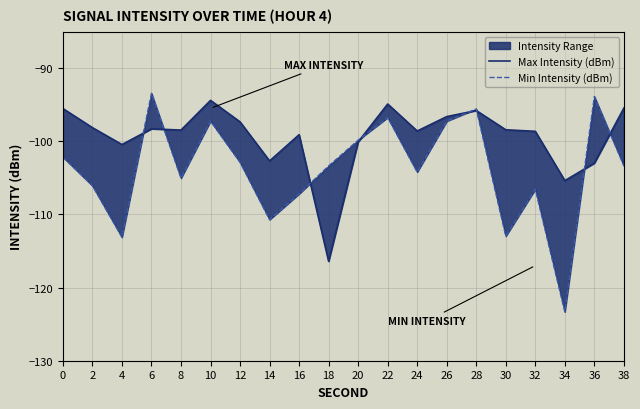

In Max Intensity (dBm), how many points are higher than both neighbors (excluding endpoints)?

5